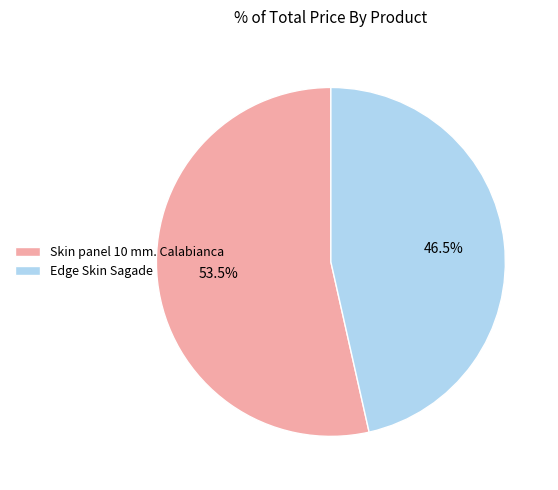

Rank the categories by value from highest to lowest.

Skin panel 10 mm. Calabianca, Edge Skin Sagade